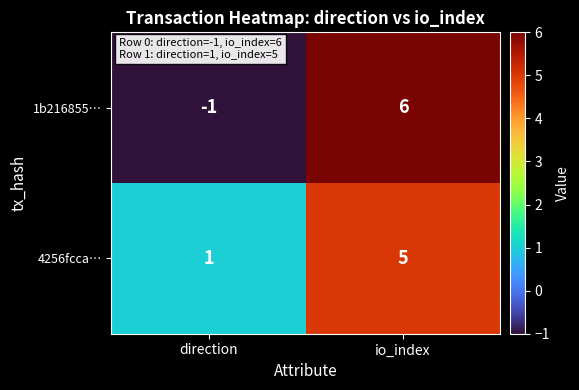

At which category is the sum across all series the highest?

io_index